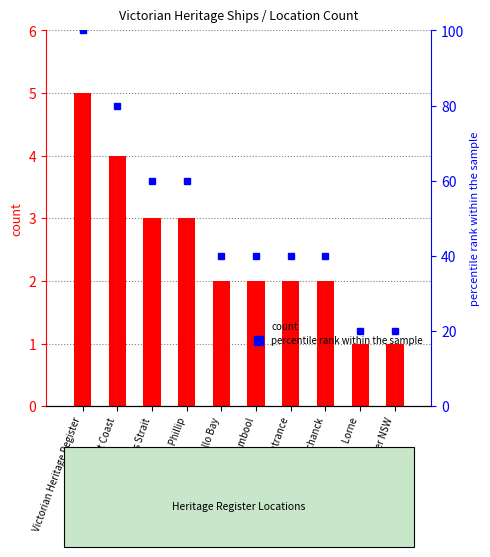

Where is the data nearest to the value 3?

Bass Strait